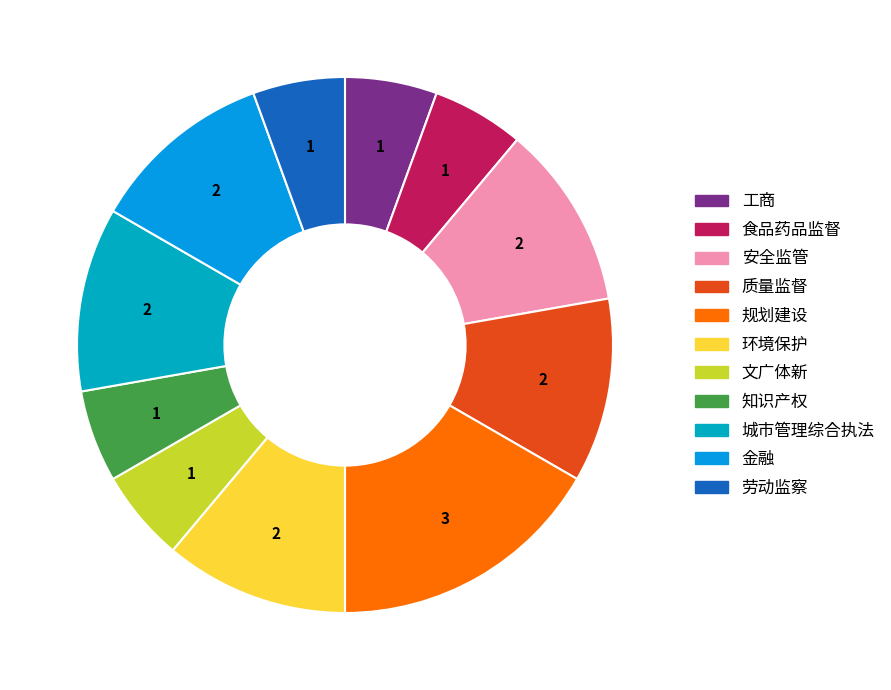

To the nearest percent, what percentage of the pie is 食品药品监督?

6%